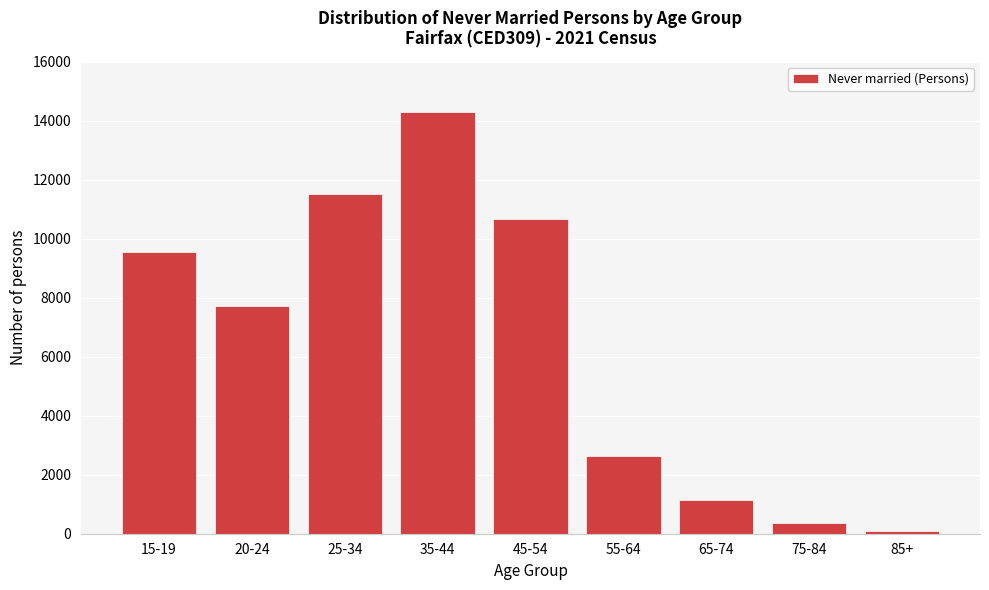

Reading right to left, what are all the values shown in this chart?

85+=105	75-84=359	65-74=1127	55-64=2639	45-54=10662	35-44=14288	25-34=11523	20-24=7725	15-19=9554